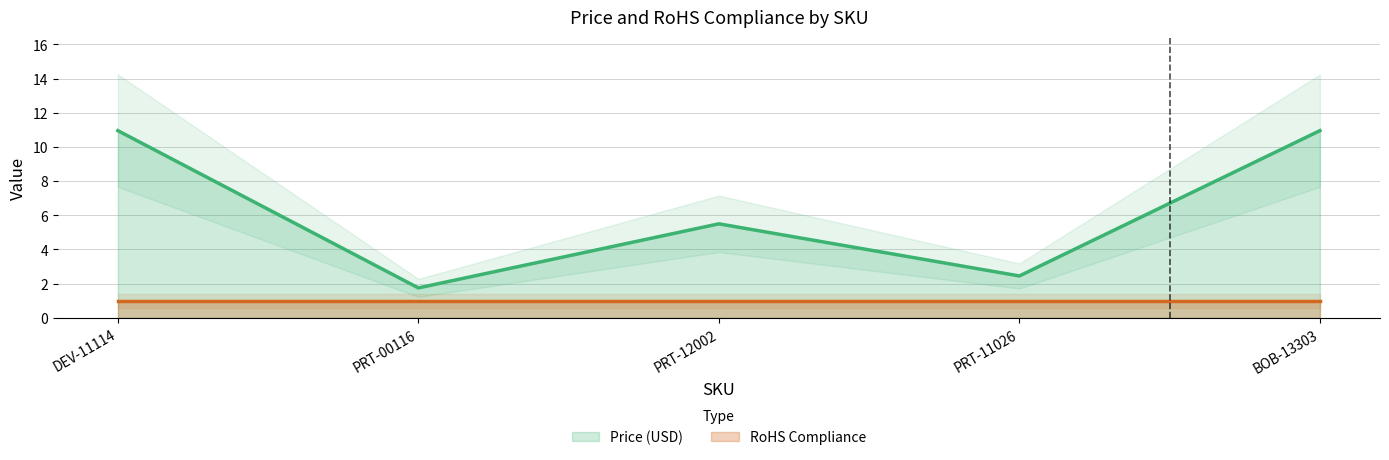

Which has a higher value, BOB-13303 or PRT-00116?

BOB-13303